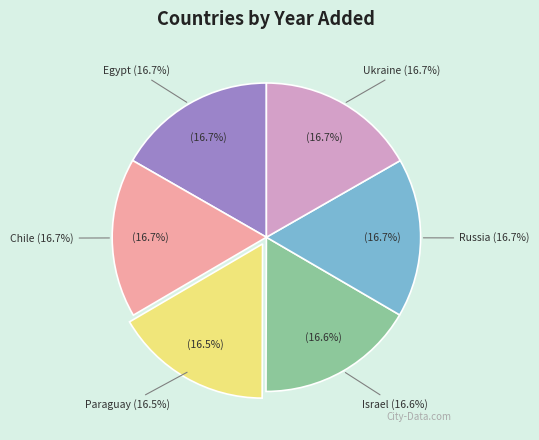

What is the largest slice in the pie chart?

Chile